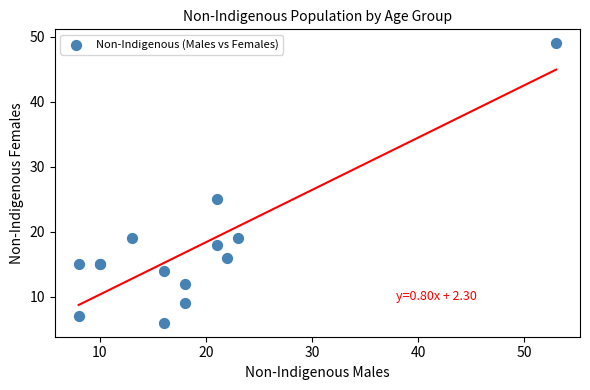

What Y value in the scatter plot is closest to 27?

25